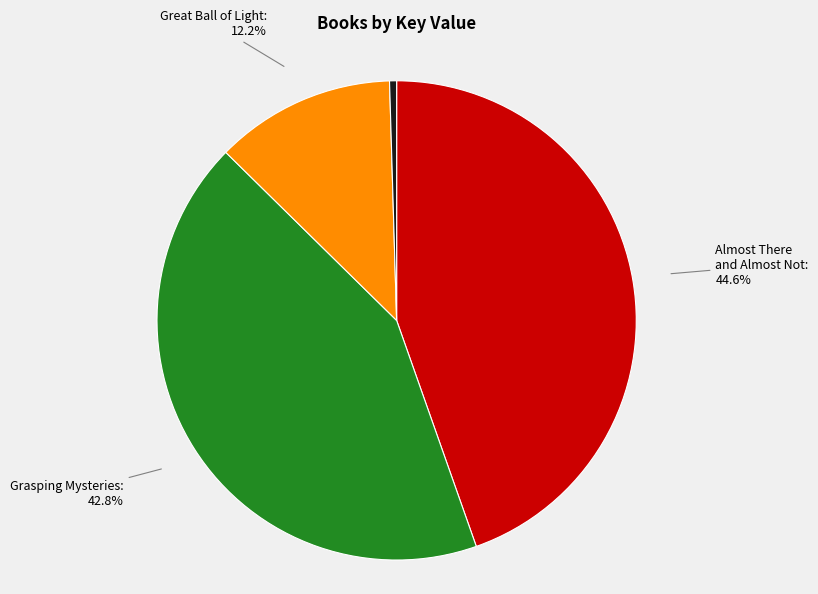

Does Totally Joe account for over 50% of the chart?

No